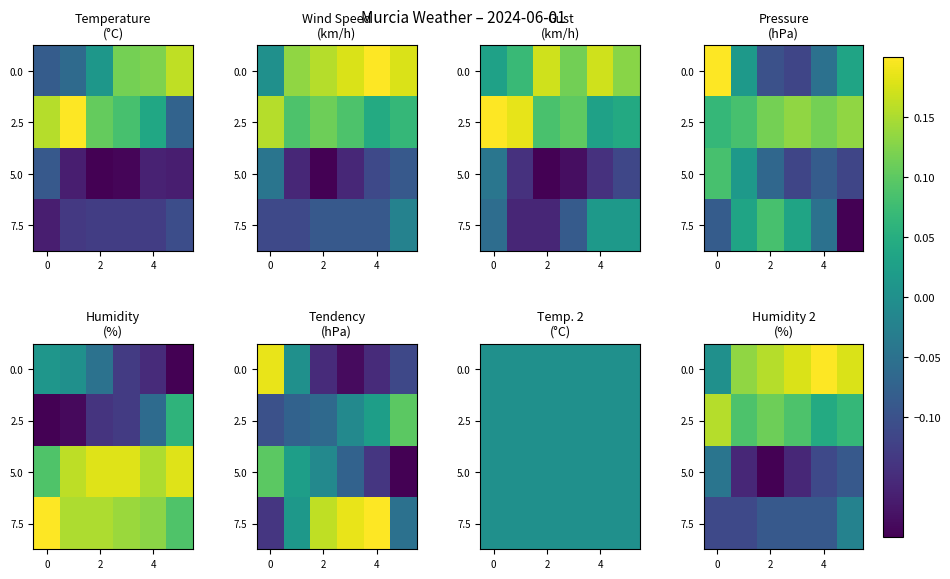

At how many categories does at least one series exceed 0?

6